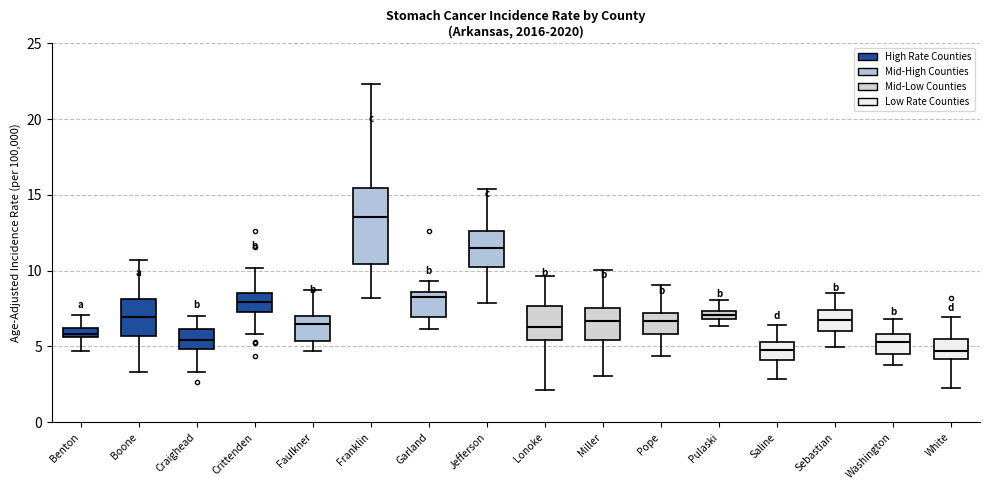

Comparing the boxes themselves (not the whiskers), which one is the tallest?

Franklin